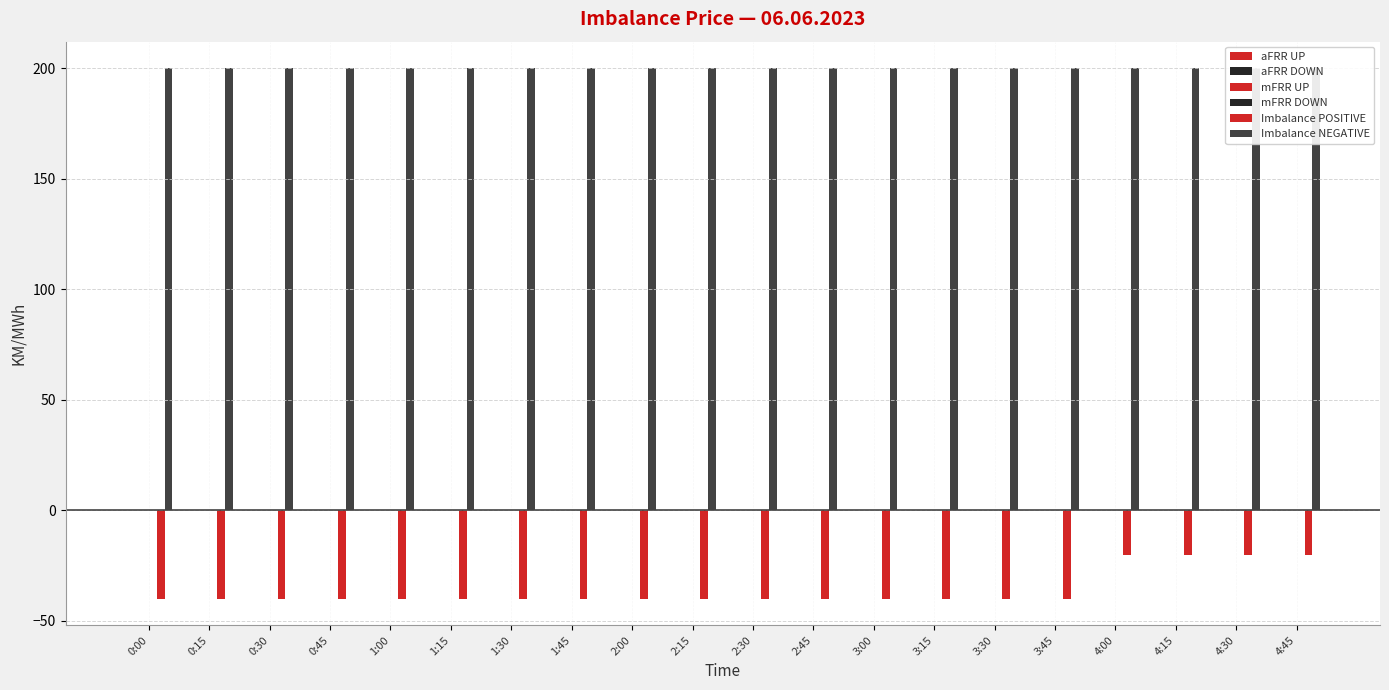

Which category has the lowest value in the Imbalance NEGATIVE series?

0:00